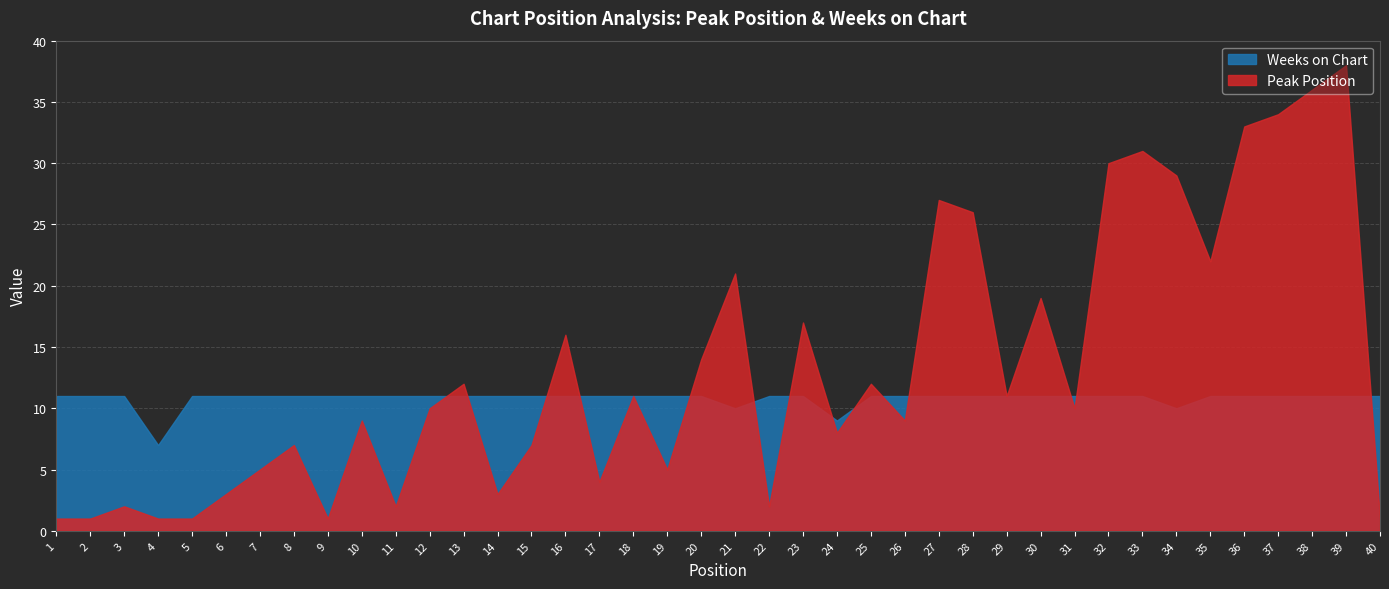

What is the value of the Peak Position point at the 27th from the left?

27